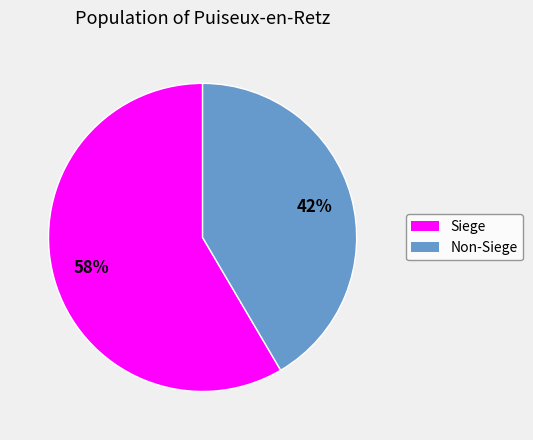

Is there a majority slice in this chart?

Yes